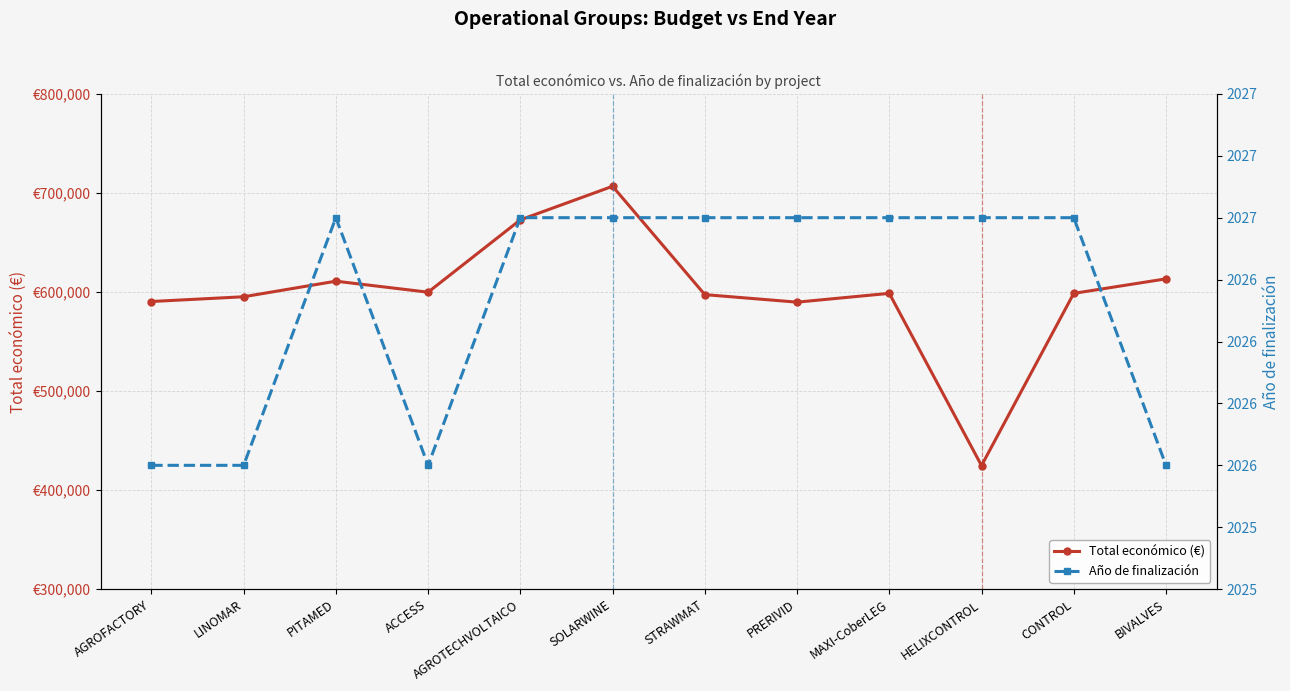

How many Año de finalización values are between 2026 and 2027?

12